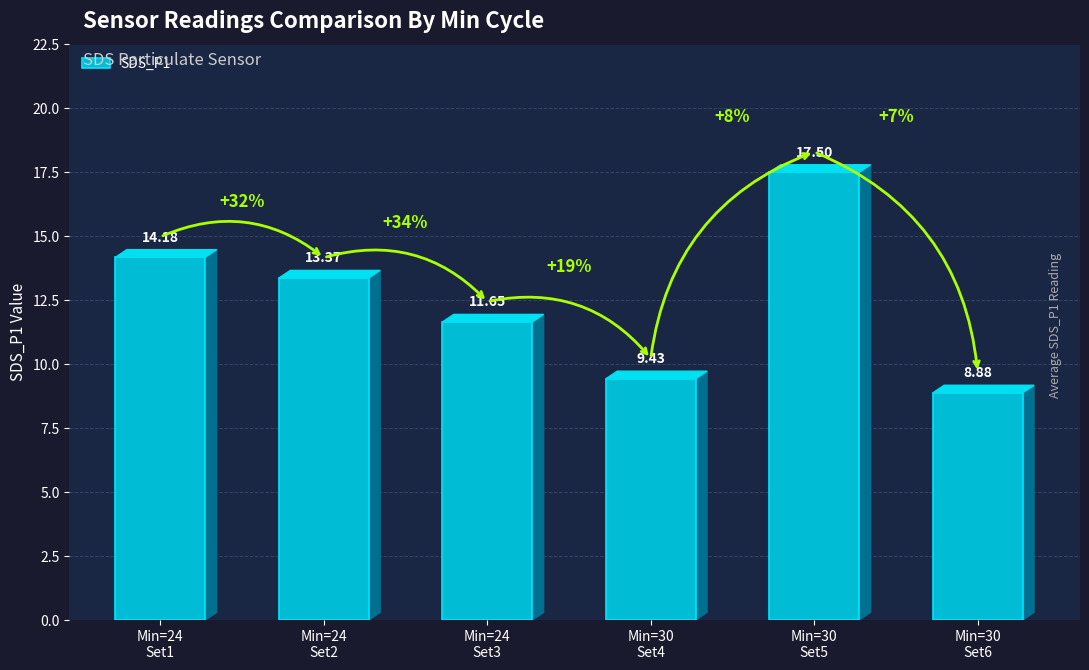

Read the value at Min=30
Set4.

9.4